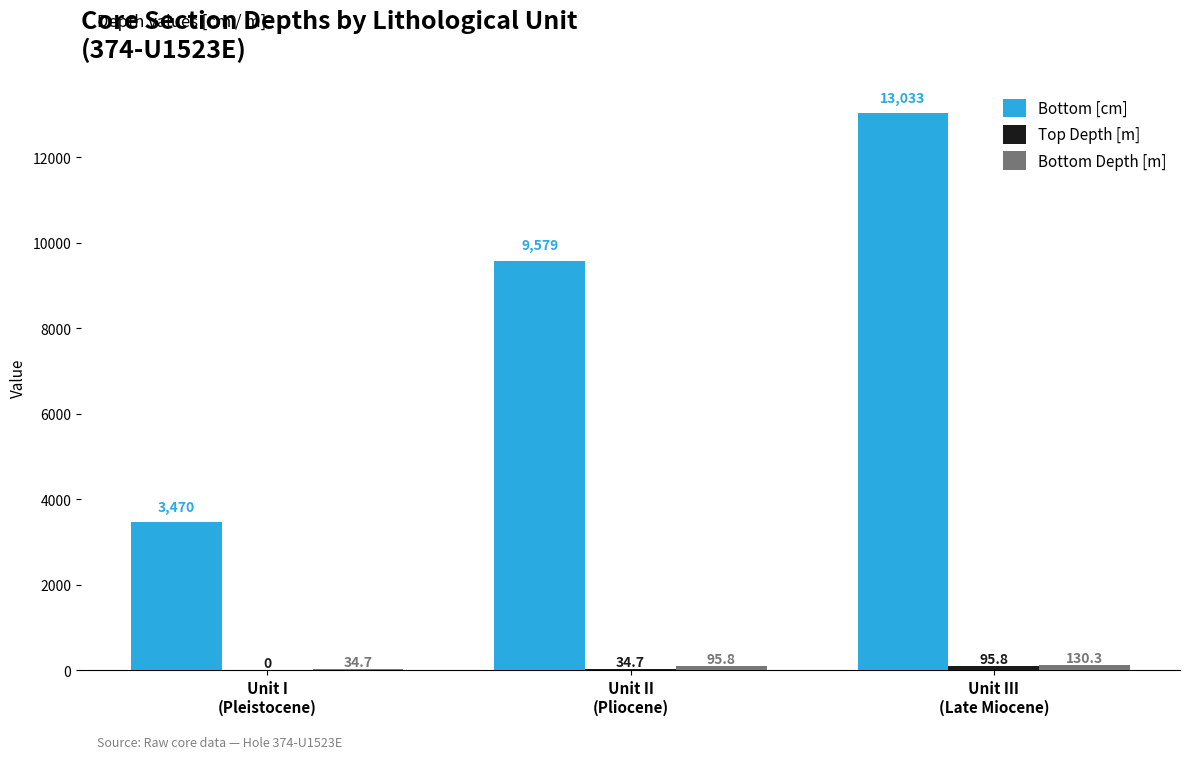

Which series has the largest total across all categories?

Bottom [cm]